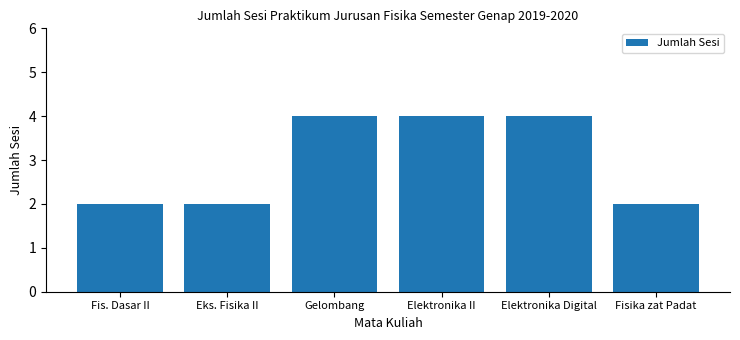

What is the maximum value shown in the chart?

4